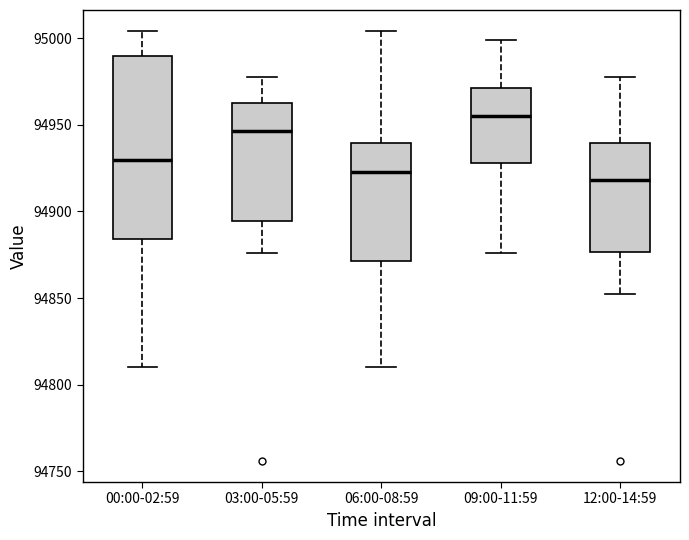

Reading left to right, transcribe this box plot: for each box, give where its median line is, the range the box spans, and where its two whiskers end, as read against the y-axis. The values are not printed on the chart, so give them approximately, as read against the axis.

00:00-02:59: median 94930, box 94885 to 94990, whiskers 94810 to 95005
03:00-05:59: median 94945, box 94895 to 94965, whiskers 94875 to 94980
06:00-08:59: median 94925, box 94870 to 94940, whiskers 94810 to 95005
09:00-11:59: median 94955, box 94930 to 94970, whiskers 94875 to 95000
12:00-14:59: median 94920, box 94875 to 94940, whiskers 94850 to 94980